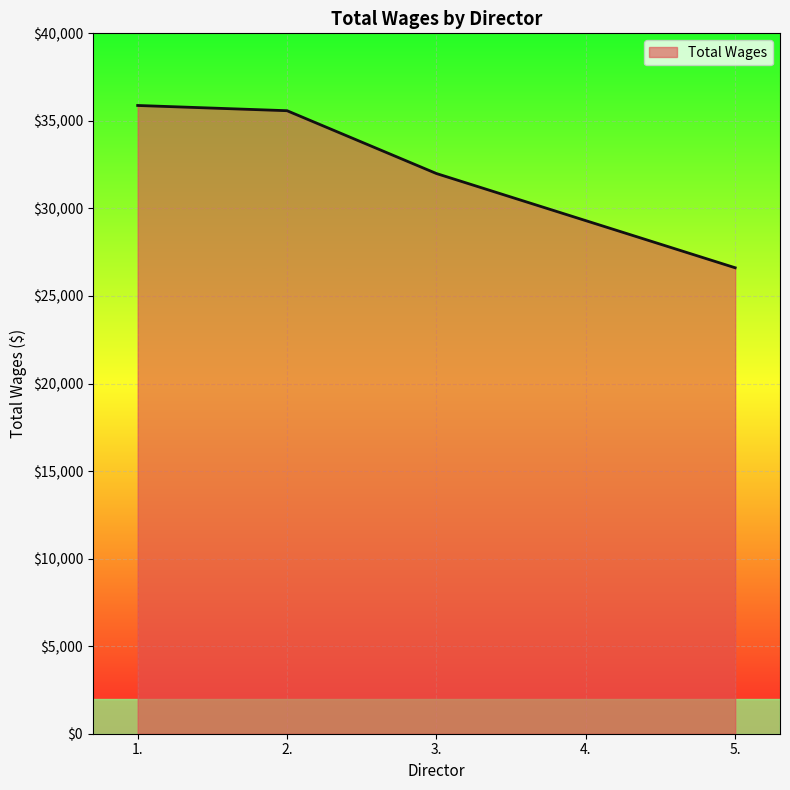

Which has a higher value, 4. or 3.?

3.